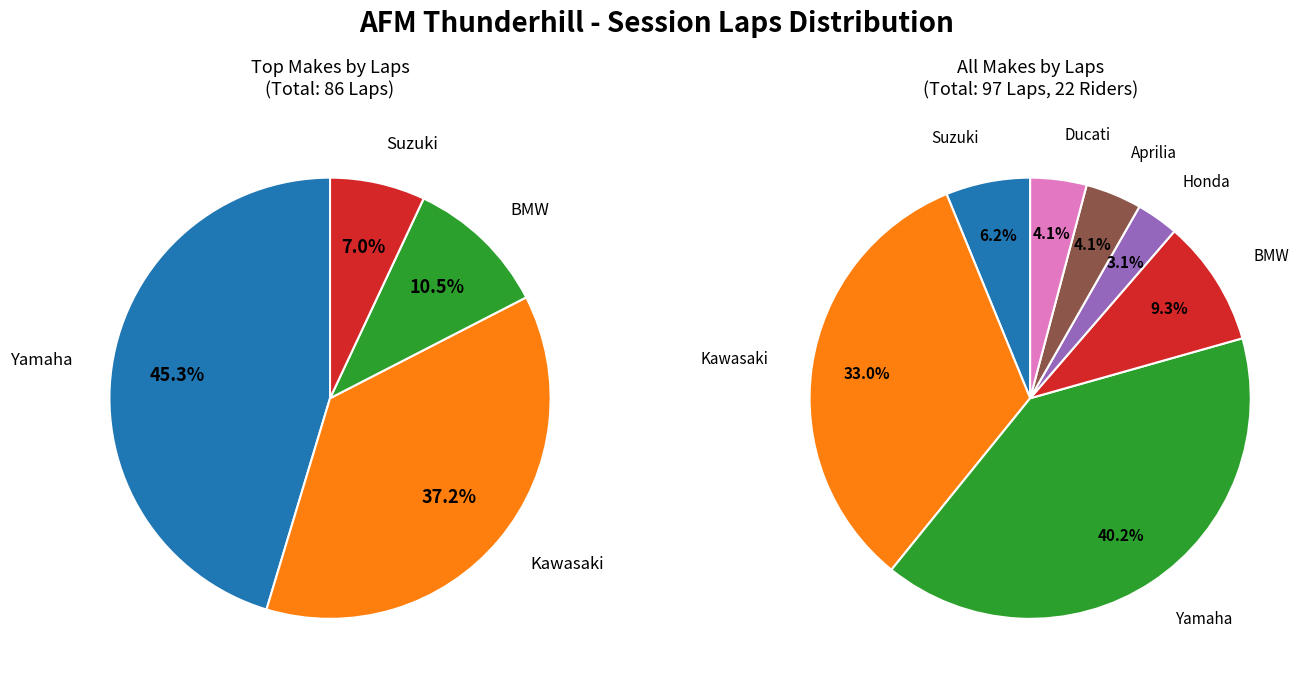

How many segments does this pie chart have?

7